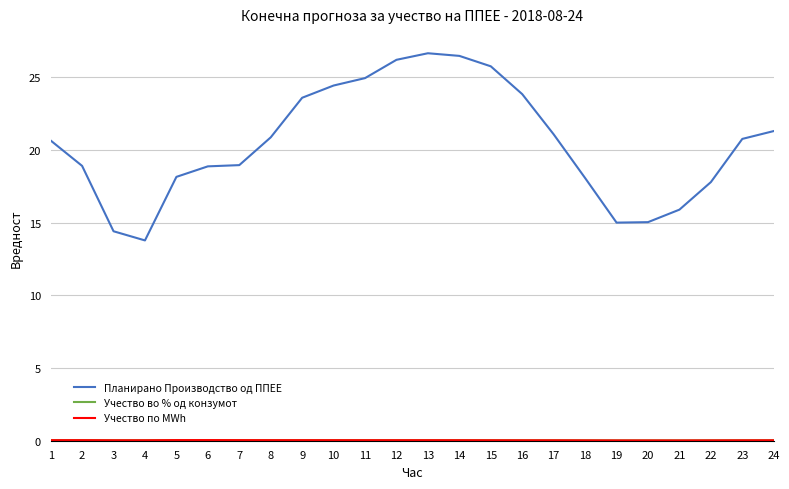

Is this an area chart (filled region under the line)?

No